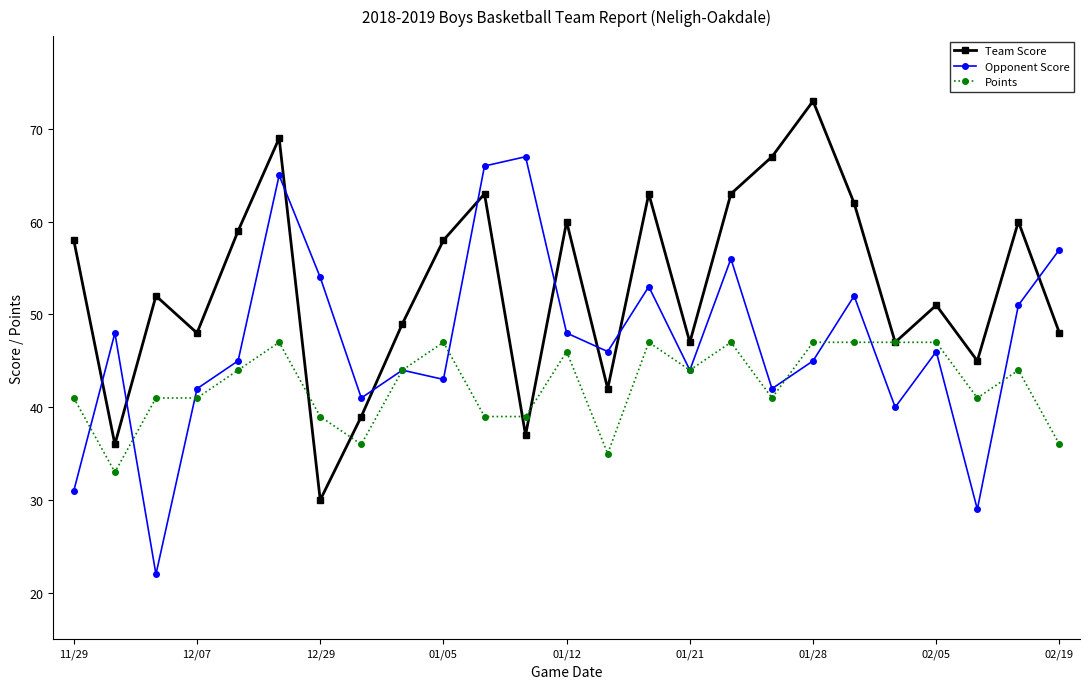

What is the value of the Opponent Score point at the 20th from the left?

52